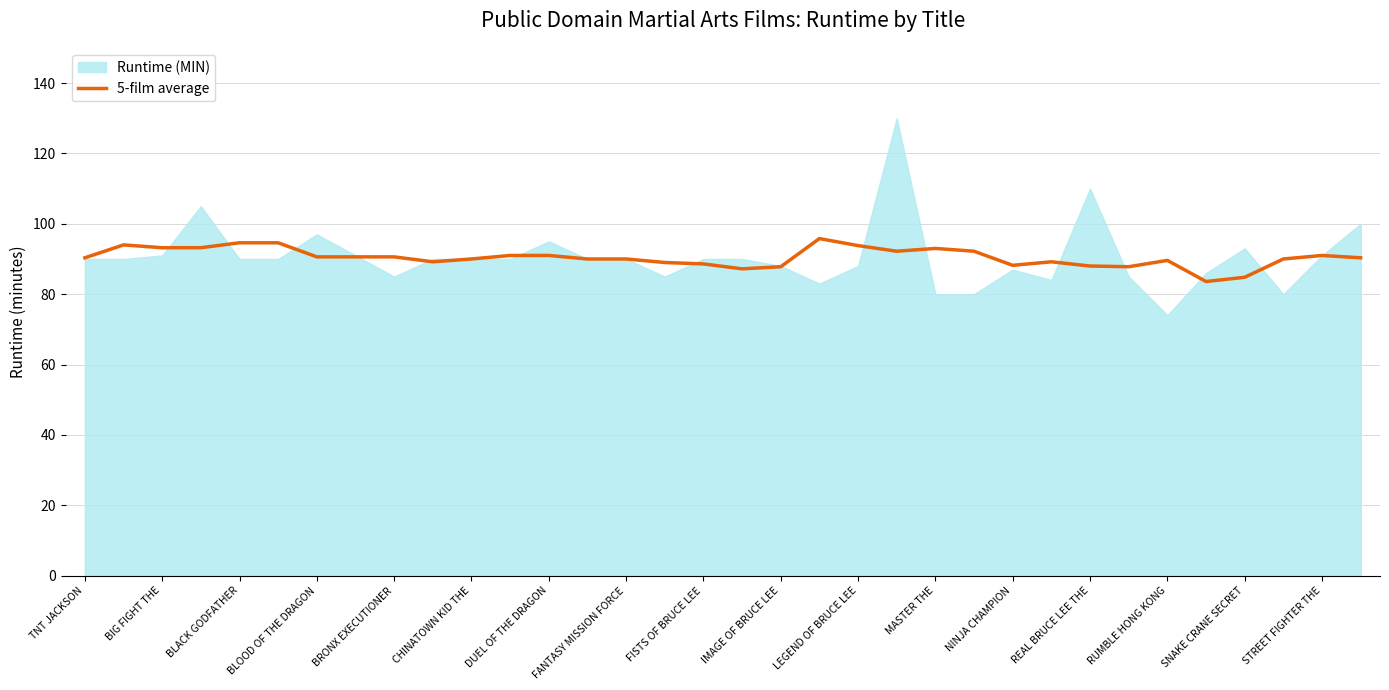

What is the maximum value for 5-film average?

95.8